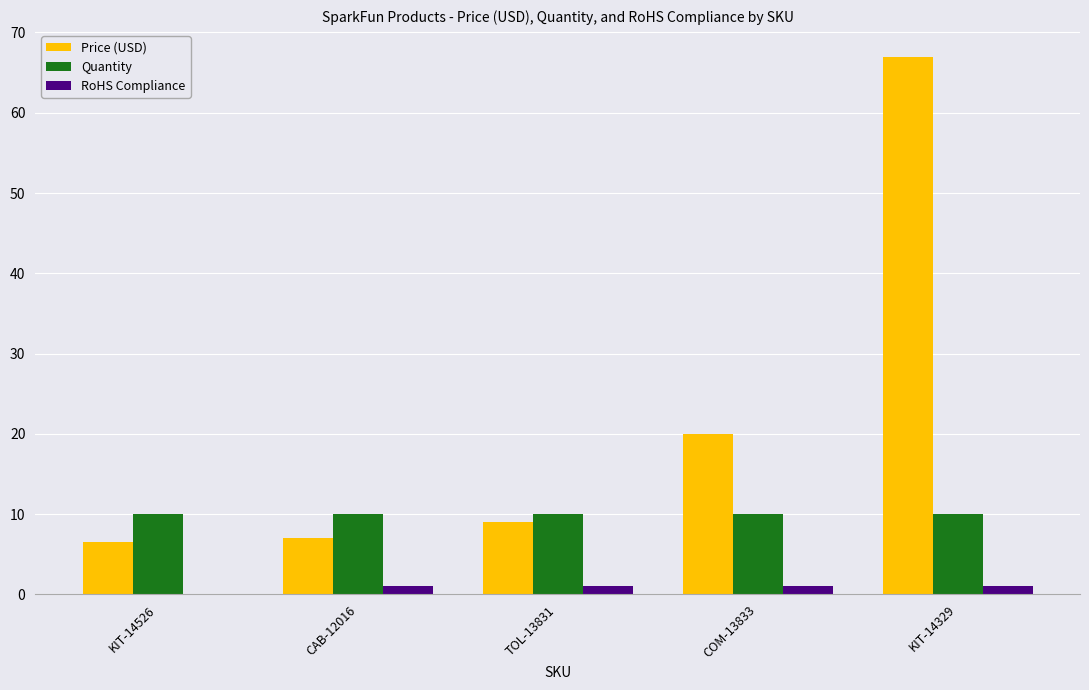

Are the bars horizontal?

No